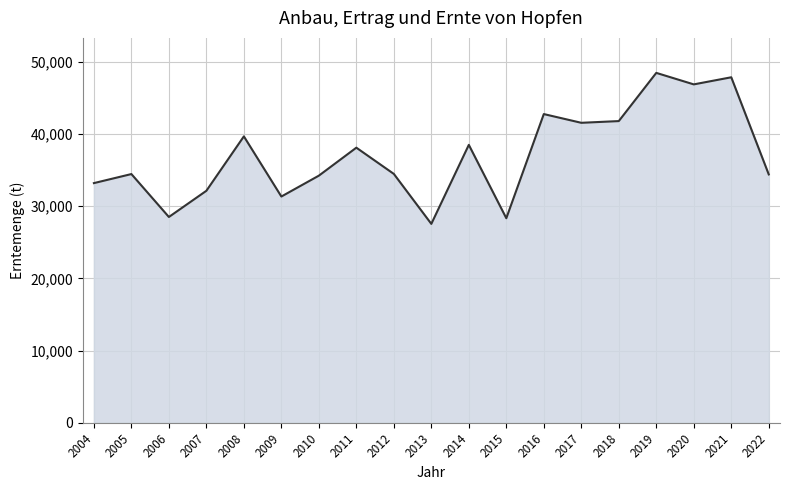

True or false: the data shows 34475.2 at 2012.

True